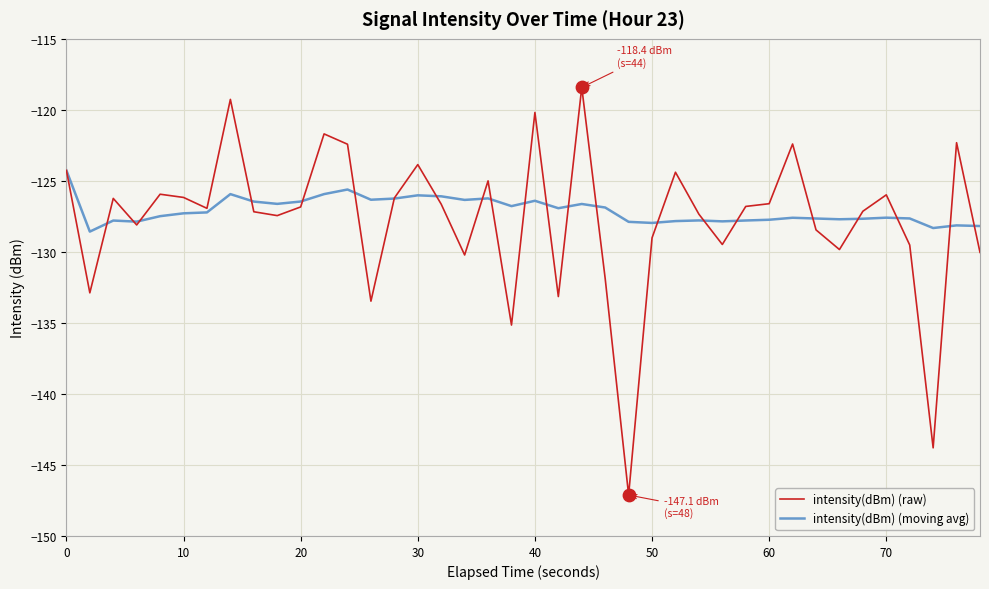

Which series has the largest range (max minus min)?

intensity(dBm) (raw)